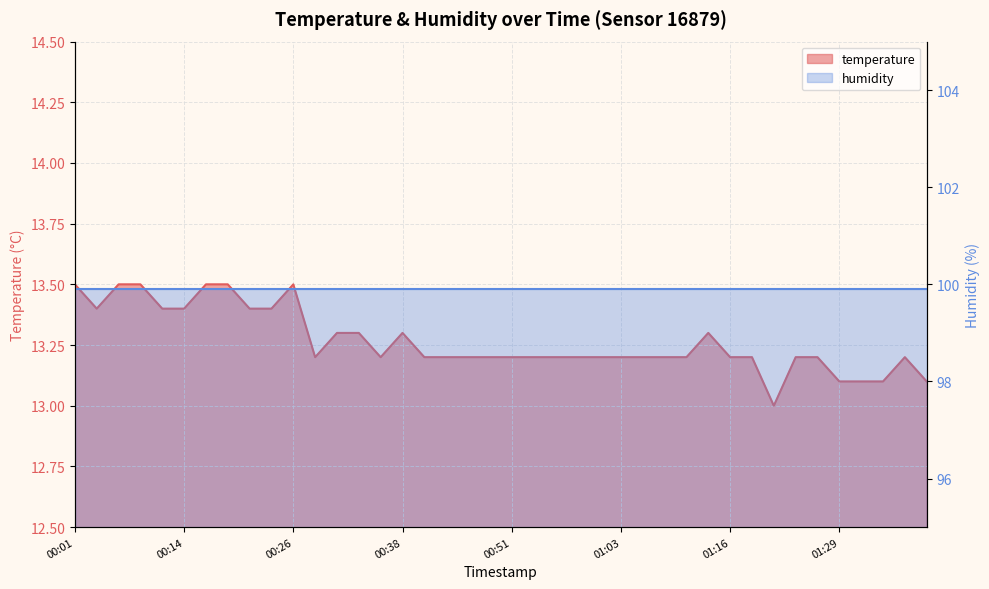

The chart shows a value of 13.4 at 00:11. True or false?

True